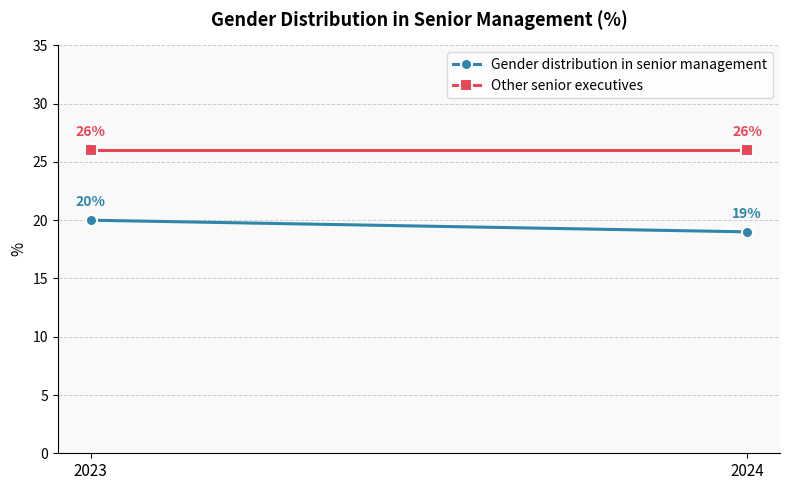

The value of Other senior executives at 2023 is 26. True or false?

True